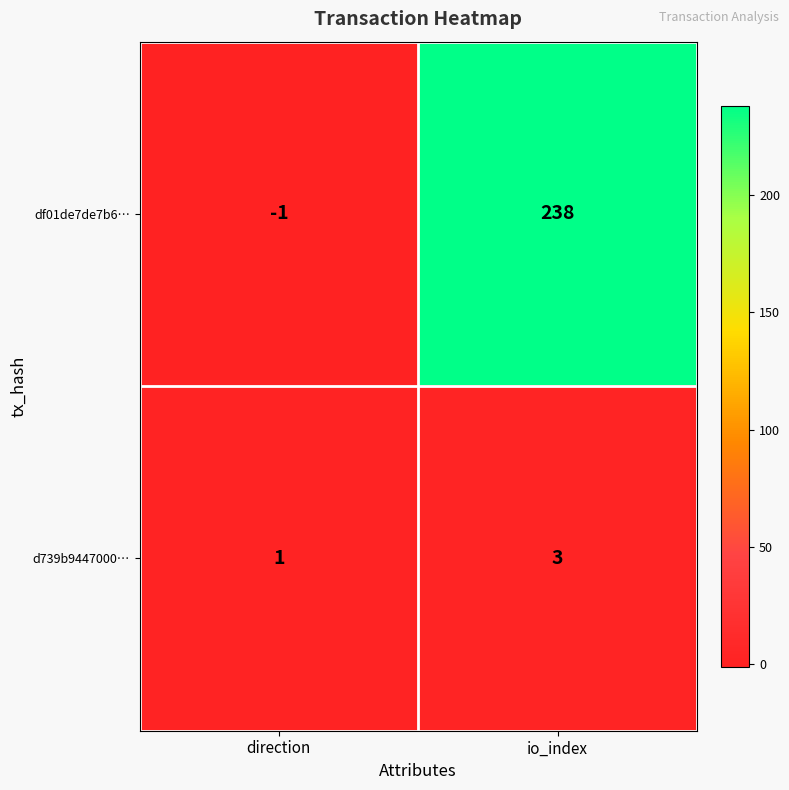

Which series has the largest total across all categories?

df01de7de7b6…